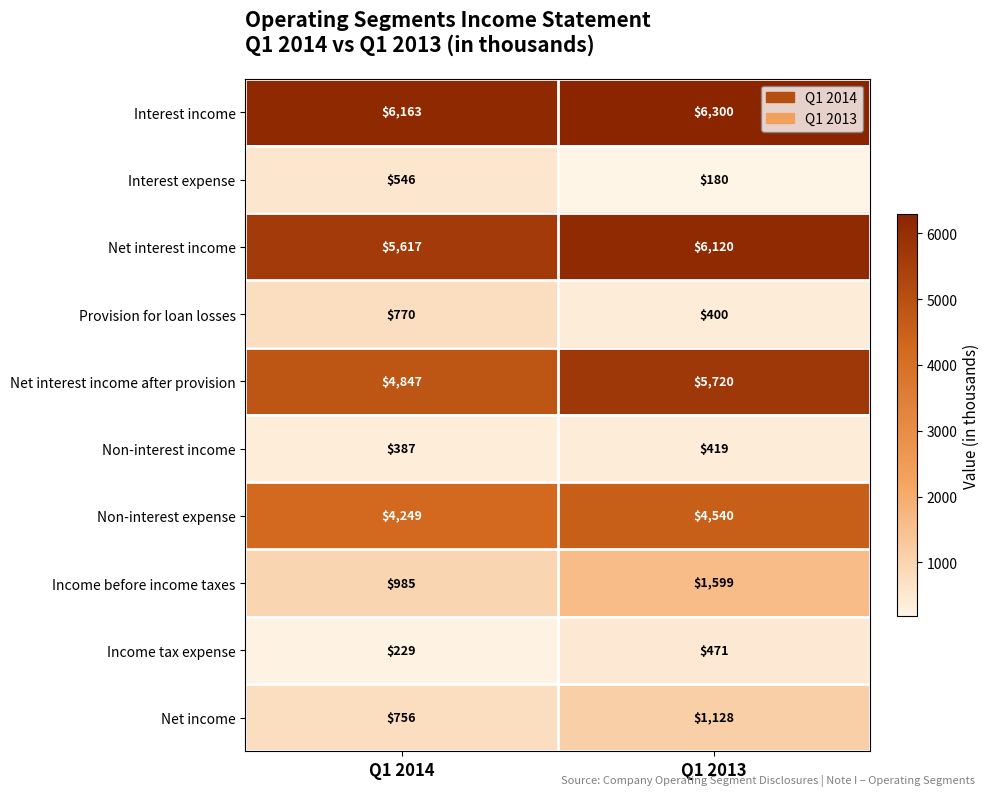

Reading right to left, transcribe all the data shown in this chart.

Interest income: Q1 2013=6300	Q1 2014=6163
Interest expense: Q1 2013=180	Q1 2014=546
Net interest income: Q1 2013=6120	Q1 2014=5617
Provision for loan losses: Q1 2013=400	Q1 2014=770
Net interest income after provision: Q1 2013=5720	Q1 2014=4847
Non-interest income: Q1 2013=419	Q1 2014=387
Non-interest expense: Q1 2013=4540	Q1 2014=4249
Income before income taxes: Q1 2013=1599	Q1 2014=985
Income tax expense: Q1 2013=471	Q1 2014=229
Net income: Q1 2013=1128	Q1 2014=756